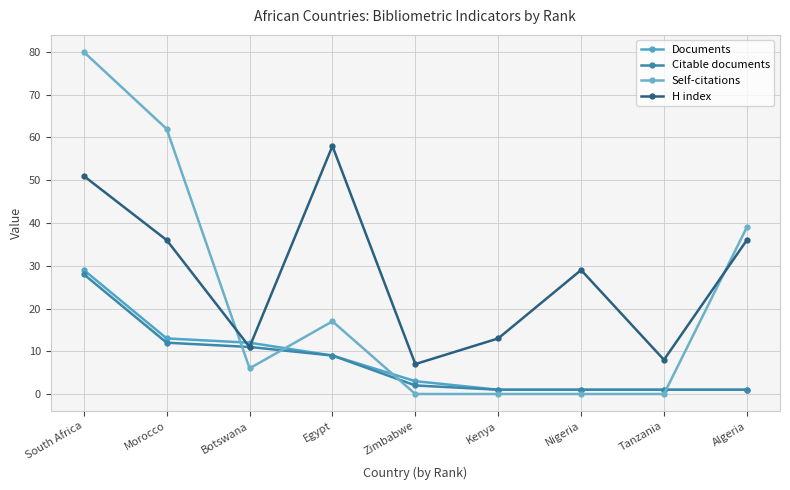

Which series has the widest spread of values?

Self-citations